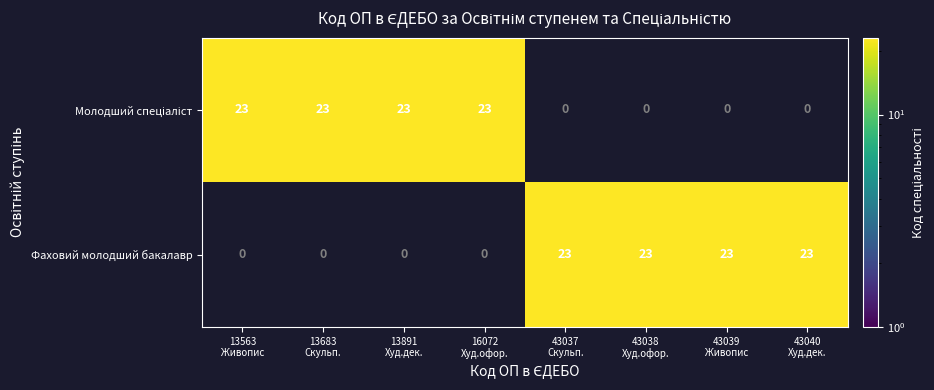

Reading left to right, extract all data points from this chart.

Молодший спеціаліст: 23	23	23	23	0	0	0	0
Фаховий молодший бакалавр: 0	0	0	0	23	23	23	23